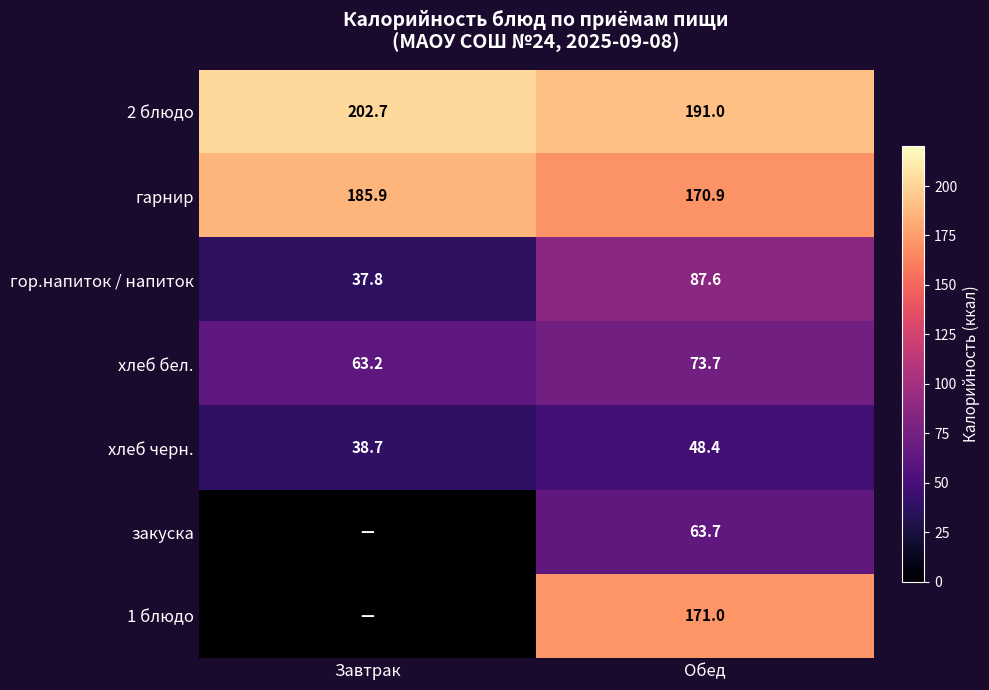

List the labels in order of хлеб бел. value, largest first.

Обед, Завтрак